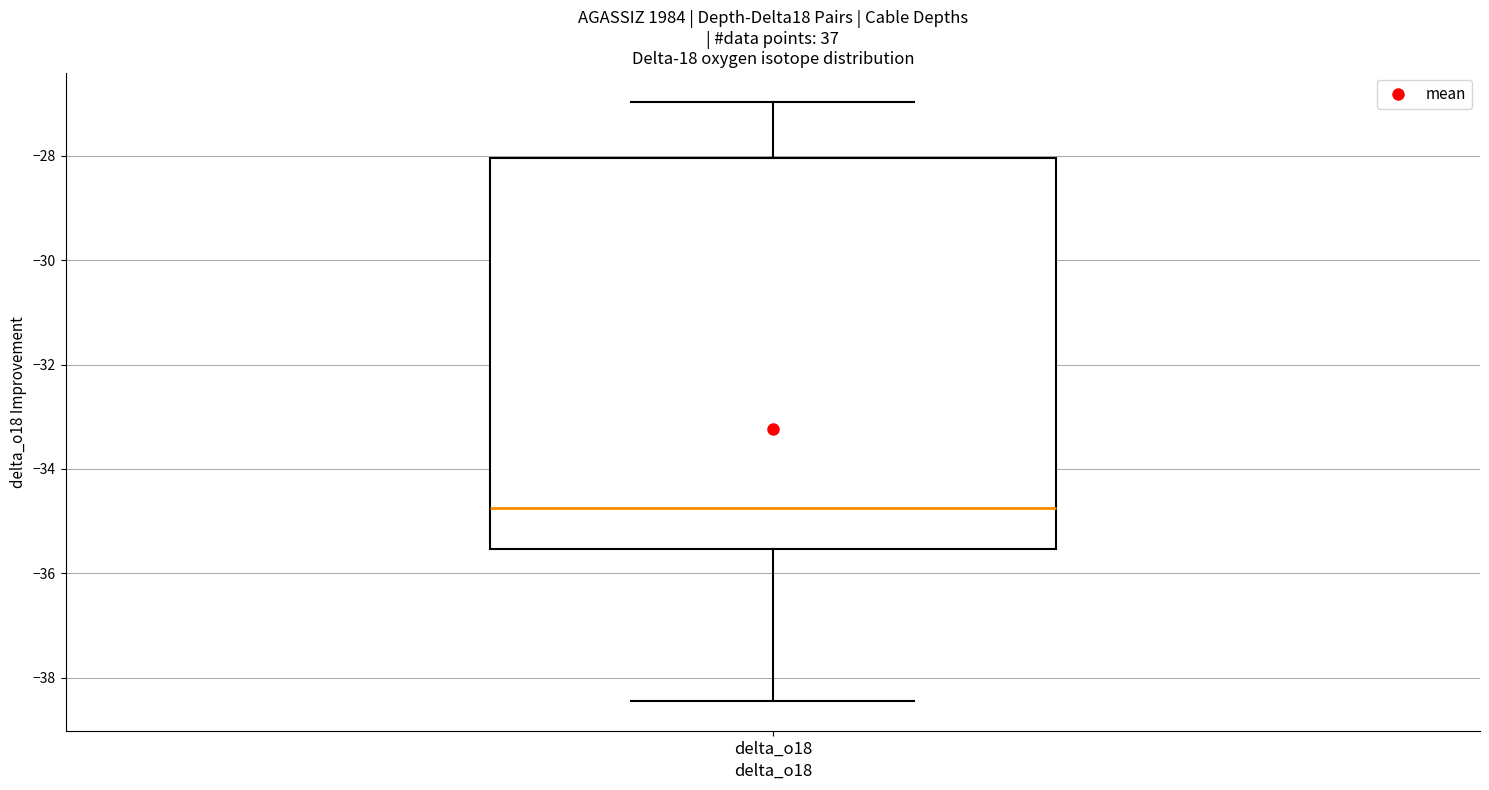

Where does the median line of the box for delta_o18 sit on the y-axis? The values are not printed on the chart, so give them approximately, as read against the axis.

-34.8